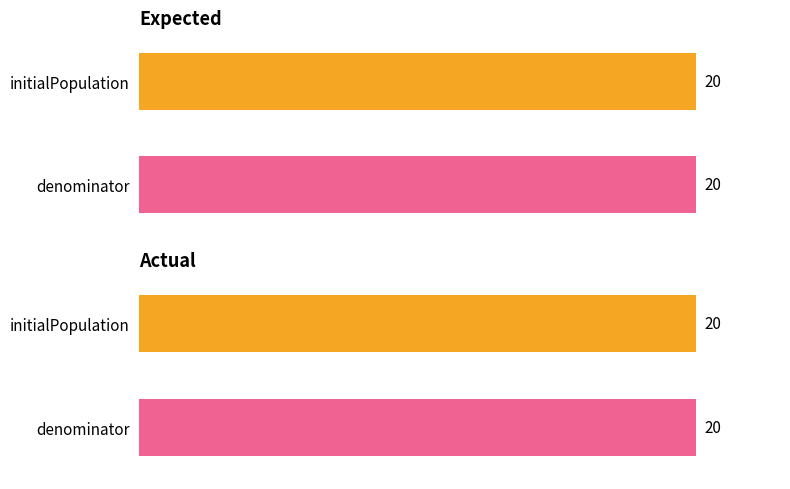

At which label is denominator closest to 1?

initialPopulation